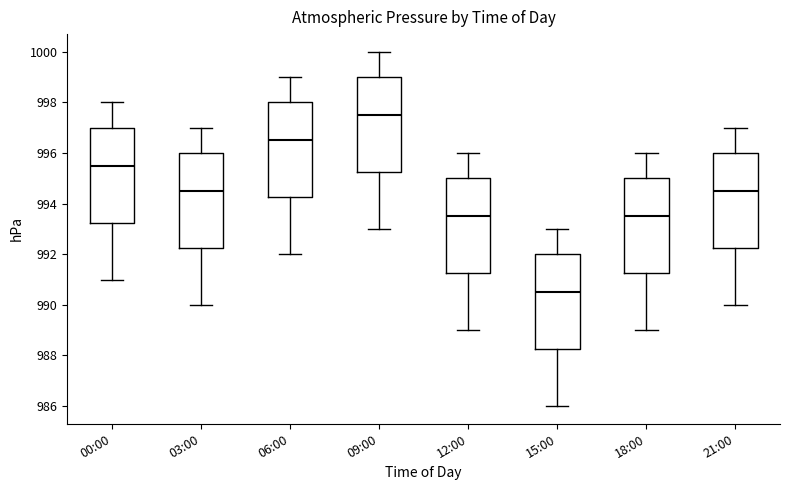

Reading left to right, transcribe this box plot: for each box, give where its median line is, the range the box spans, and where its two whiskers end, as read against the y-axis. The values are not printed on the chart, so give them approximately, as read against the axis.

00:00: median 995.6, box 993.2 to 997.0, whiskers 991.0 to 998.0
03:00: median 994.6, box 992.2 to 996.0, whiskers 990.0 to 997.0
06:00: median 996.6, box 994.2 to 998.0, whiskers 992.0 to 999.0
09:00: median 997.6, box 995.2 to 999.0, whiskers 993.0 to 1000.0
12:00: median 993.6, box 991.2 to 995.0, whiskers 989.0 to 996.0
15:00: median 990.6, box 988.2 to 992.0, whiskers 986.0 to 993.0
18:00: median 993.6, box 991.2 to 995.0, whiskers 989.0 to 996.0
21:00: median 994.6, box 992.2 to 996.0, whiskers 990.0 to 997.0